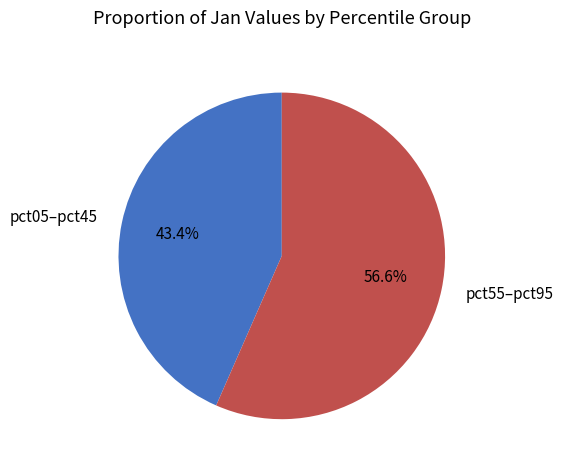

Which has a higher value, pct05–pct45 or pct55–pct95?

pct55–pct95